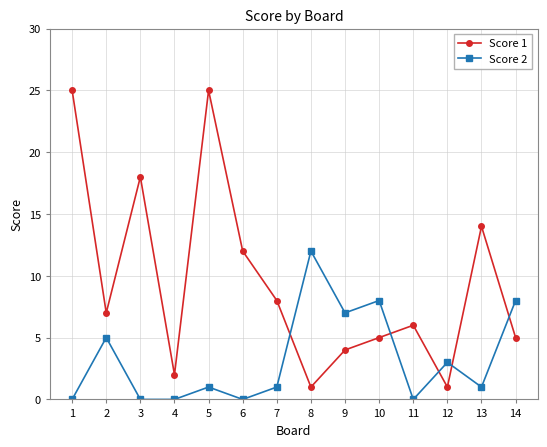

How many times do Score 1 and Score 2 cross each other?

5